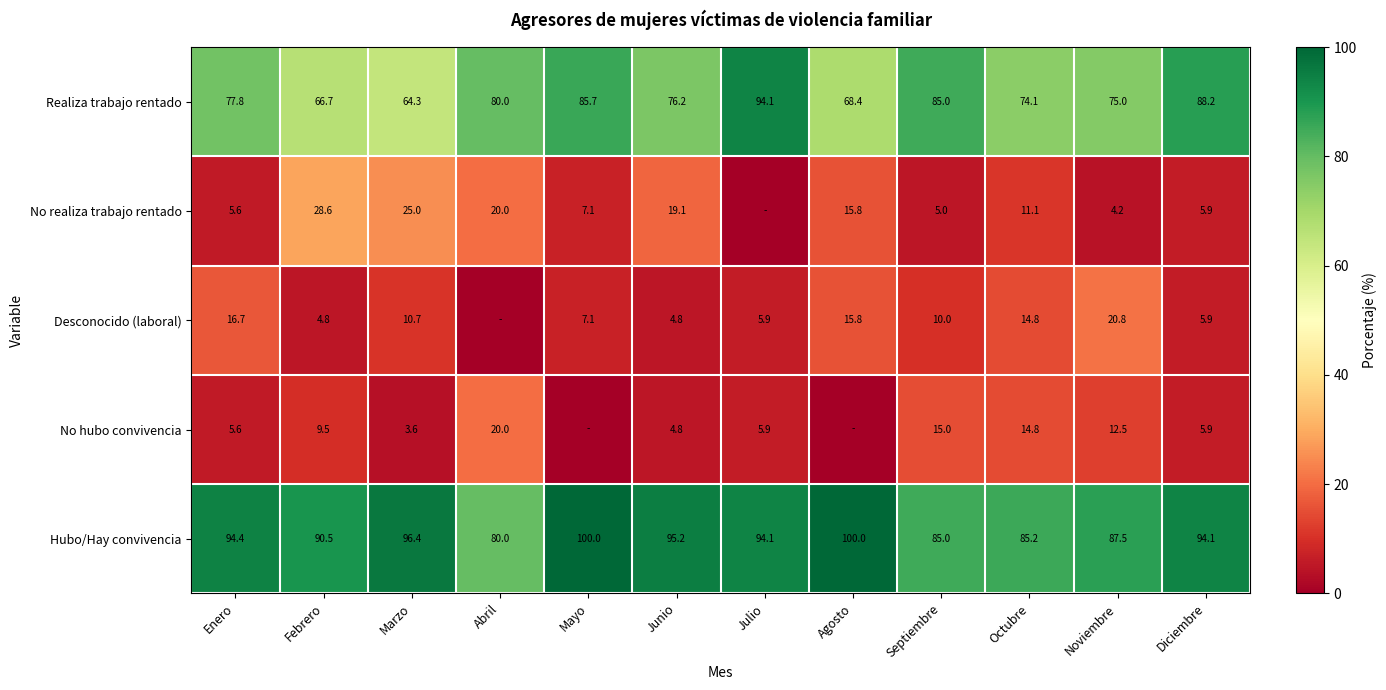

Read the Realiza trabajo rentado value at Enero.

77.8